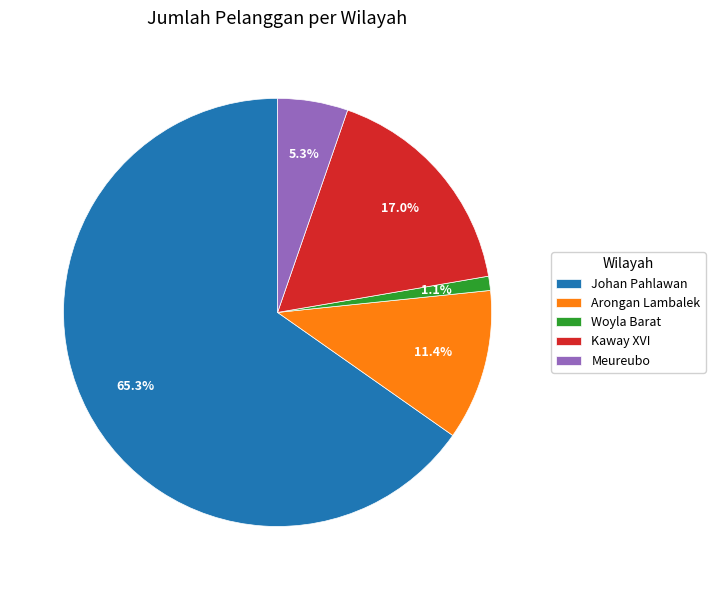

To the nearest percent, what is the combined percentage of Kaway XVI and Johan Pahlawan?

82%